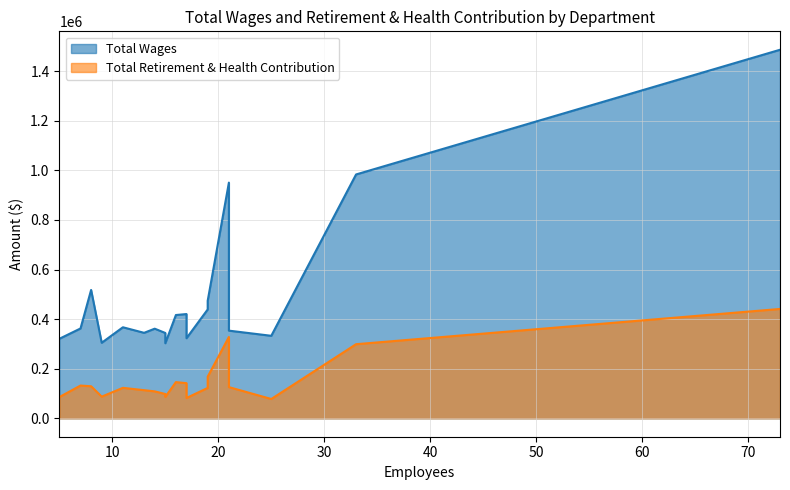

True or false: Total Retirement & Health Contribution and Total Wages intersect in this chart.

False